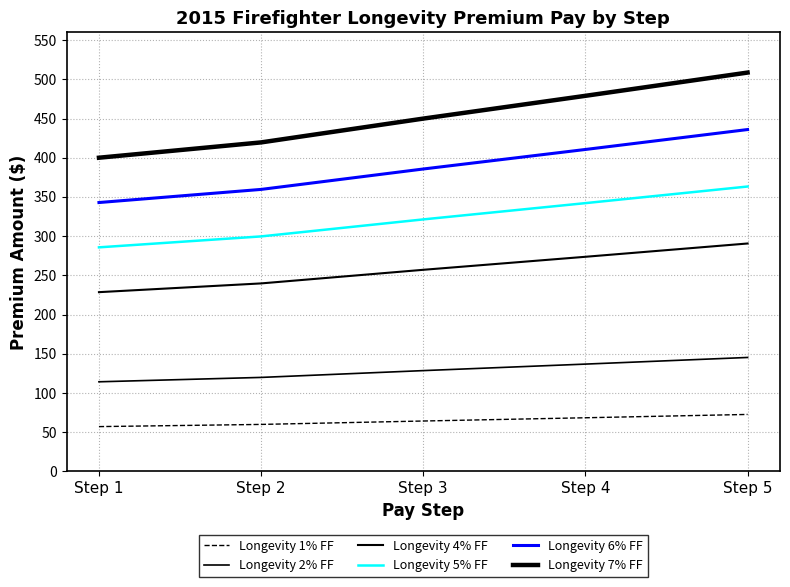

How many lines are shown in the chart?

6